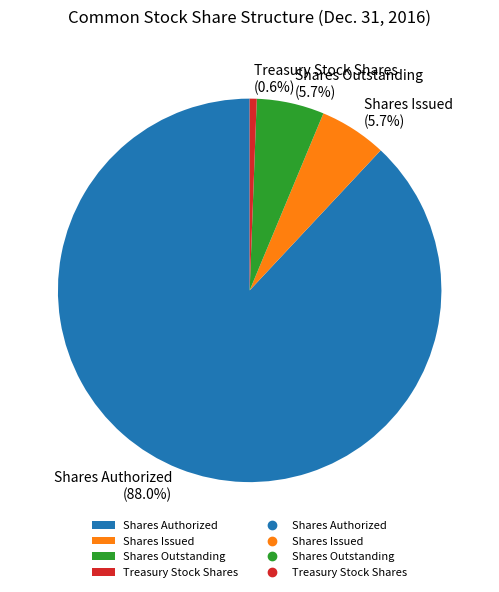

How many segments does this pie chart have?

4